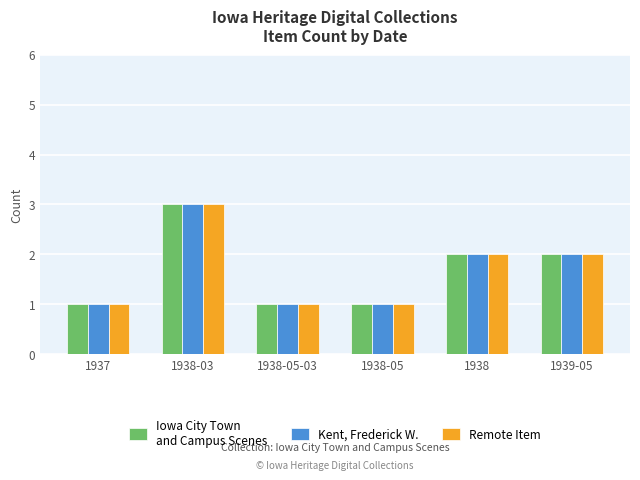

What position from the left is 1938-03?

2